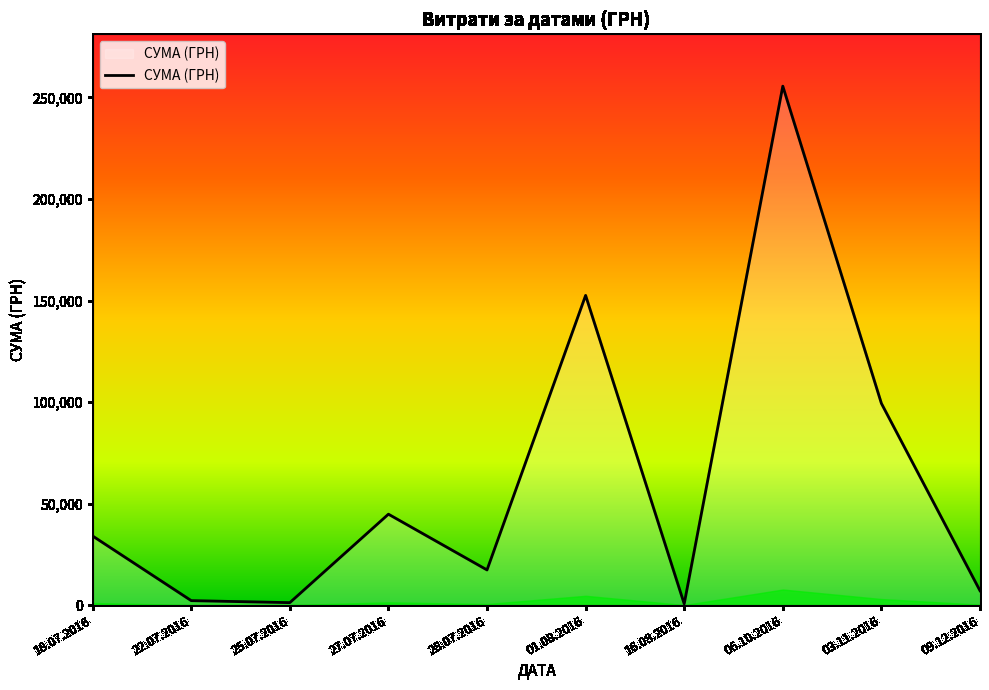

At which label is the value closest to 128075?

01.08.2016